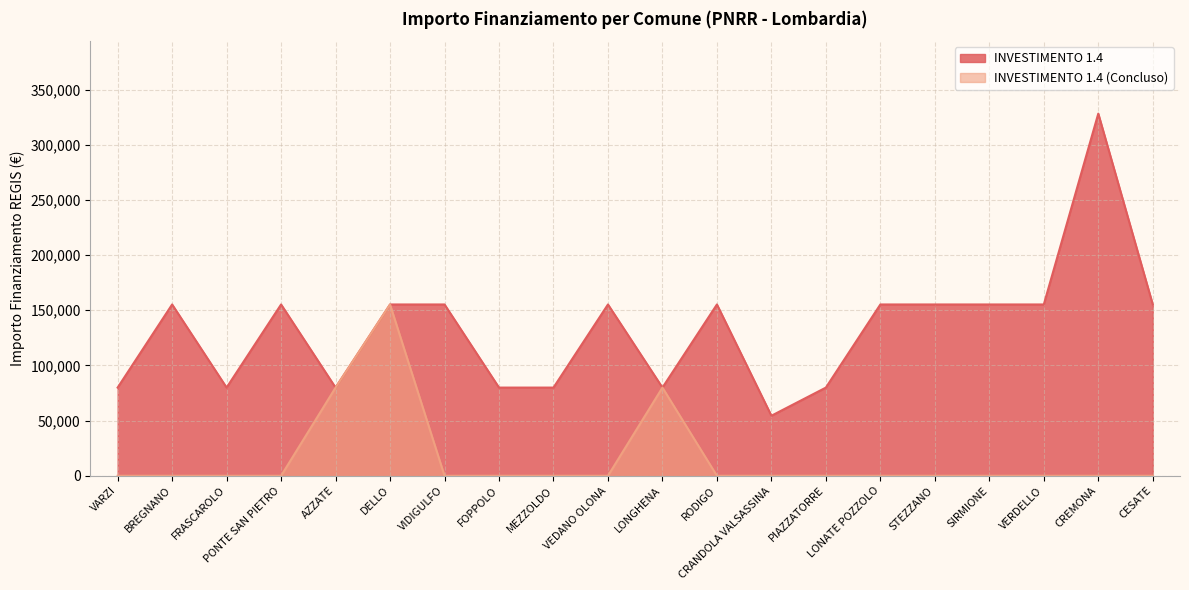

What is the label of the 20th point from the left?

CESATE